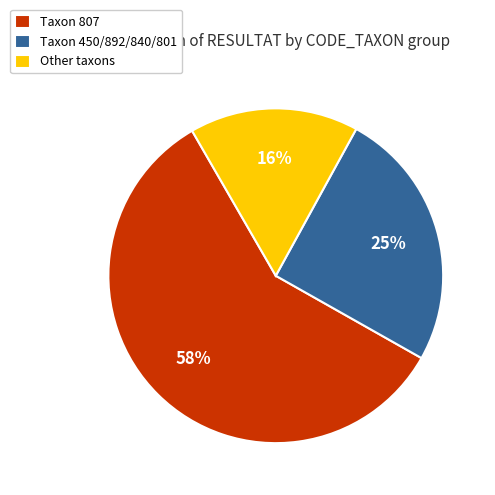

To the nearest percent, what is the average slice percentage?

33%